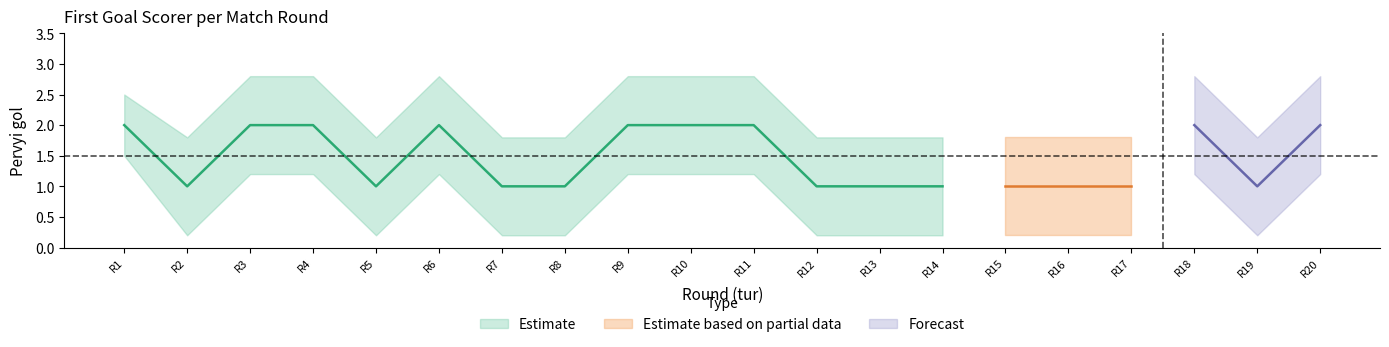

List the series in order of their overall mean, highest first.

upper_band, Pervyi gol, lower_band